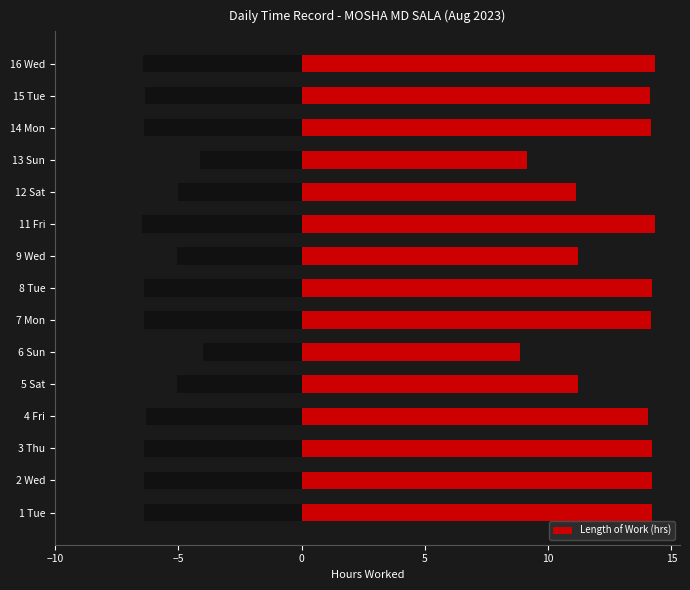

Is it true that Length of Work (hrs) equals 16.9 at 9 Wed?

False